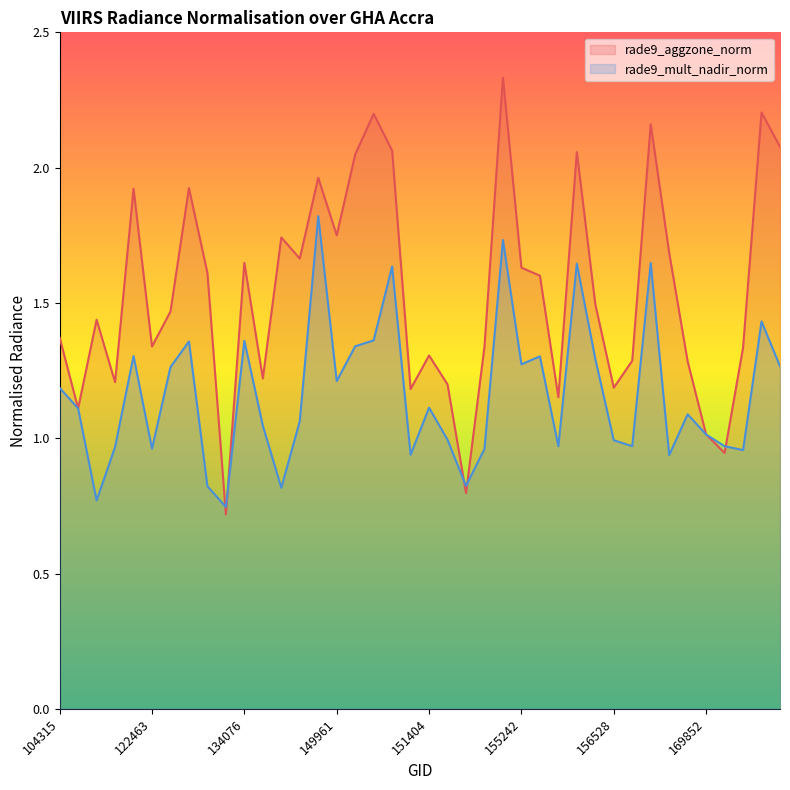

Reading left to right, extract all data points from this chart.

rade9_aggzone_norm: 104315=1.4	104431=1.1	115226=1.4	115591=1.2	121771=1.9	122463=1.3	132076=1.5	132606=1.9	132798=1.6	133343=0.7	134076=1.6	137268=1.2	6551=1.7	137852=1.7	144279=2.0	149961=1.8	150147=2.0	150161=2.2	150348=2.1	150533=1.2	151404=1.3	154271=1.2	154660=0.8	154860=1.3	155067=2.3	155242=1.6	155424=1.6	155612=1.2	155794=2.1	156351=1.5	156528=1.2	169122=1.3	169301=2.2	169494=1.7	169669=1.3	169852=1.0	170032=0.9	170208=1.3	11465=2.2	170401=2.1
rade9_mult_nadir_norm: 104315=1.2	104431=1.1	115226=0.8	115591=1.0	121771=1.3	122463=1.0	132076=1.3	132606=1.4	132798=0.8	133343=0.7	134076=1.4	137268=1.0	6551=0.8	137852=1.1	144279=1.8	149961=1.2	150147=1.3	150161=1.4	150348=1.6	150533=0.9	151404=1.1	154271=1.0	154660=0.8	154860=1.0	155067=1.7	155242=1.3	155424=1.3	155612=1.0	155794=1.6	156351=1.3	156528=1.0	169122=1.0	169301=1.6	169494=0.9	169669=1.1	169852=1.0	170032=1.0	170208=1.0	11465=1.4	170401=1.3